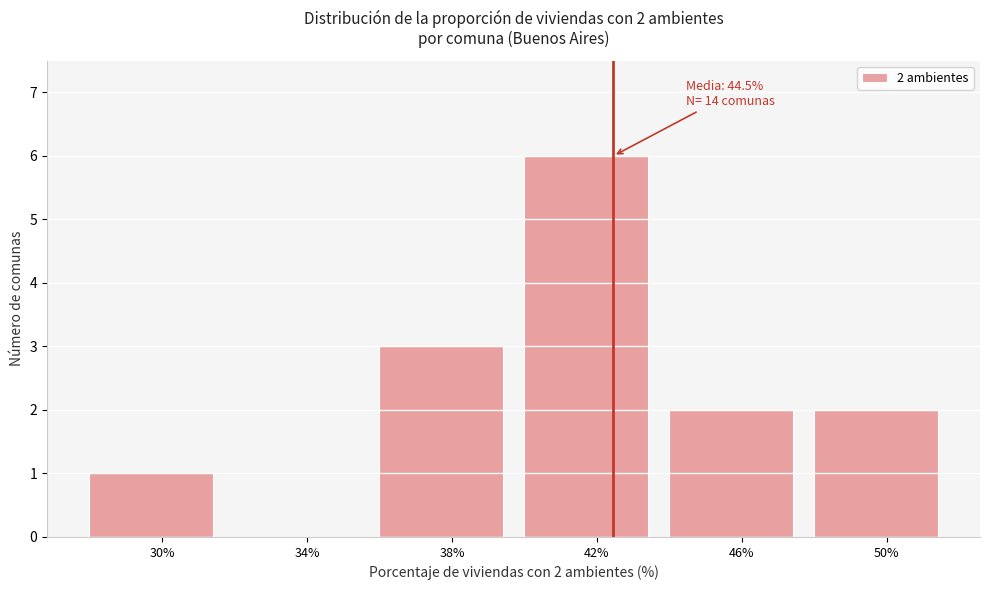

Reading left to right, list all the values displayed in this chart.

30%=1	34%=0	38%=3	42%=6	46%=2	50%=2